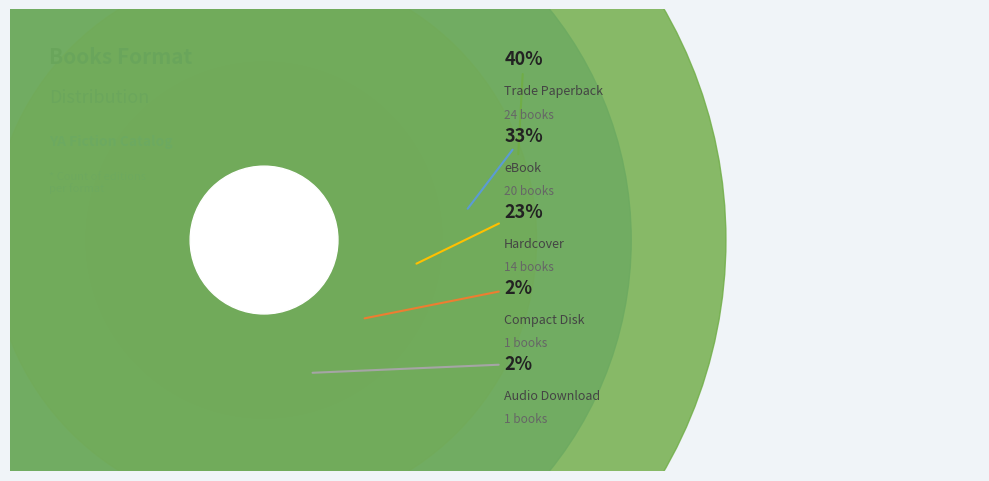

To the nearest percent, what is the difference between the eBook and Hardcover slice percentages?

10%